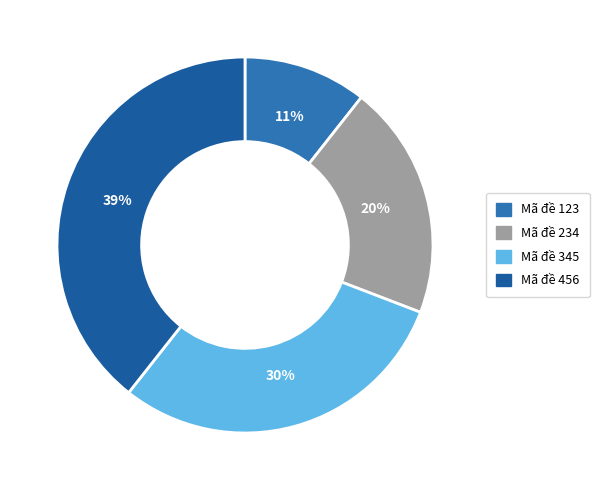

The 1 slice represents 11% of the pie. True or false?

True